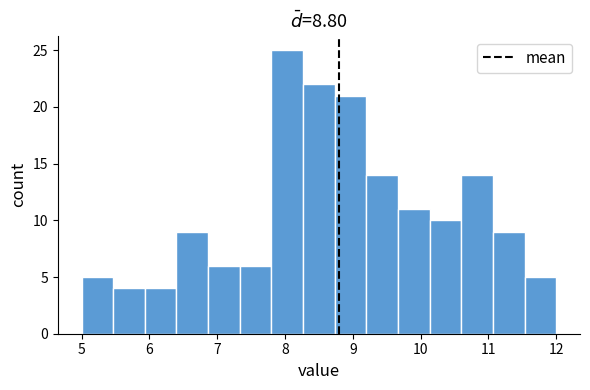

Over which range of the x-axis is the bar tallest?

7.8 to 8.3